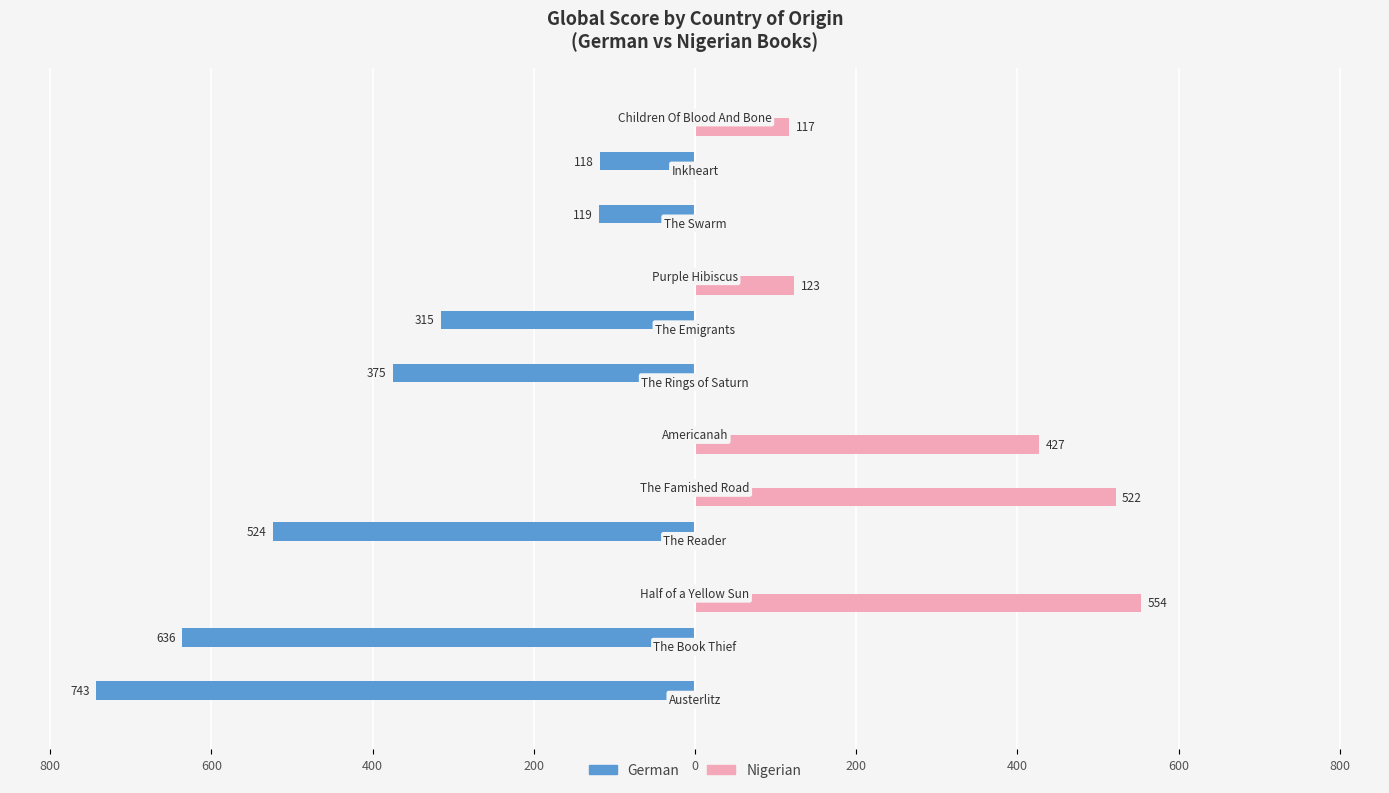

What are all the series names shown in the legend?

German, Nigerian